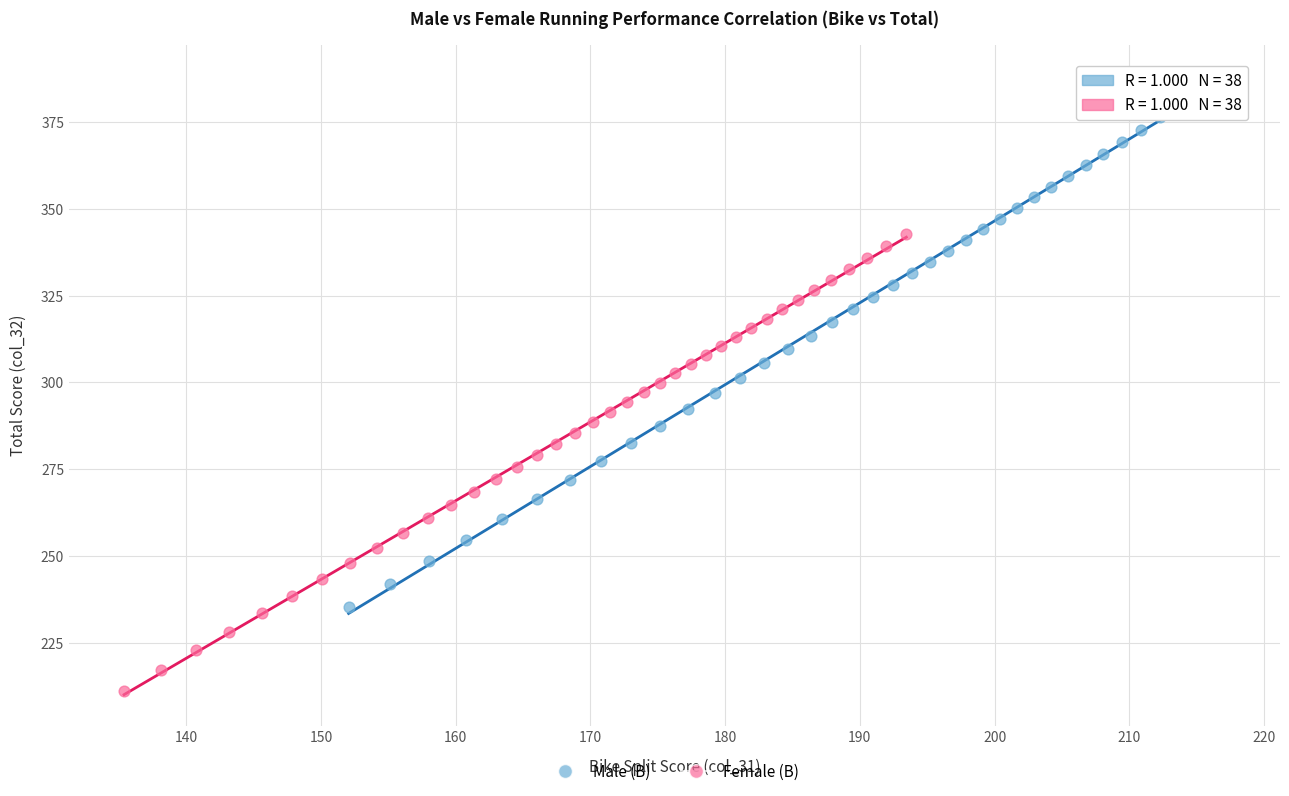

Which series has the widest spread of Y values?

Male (B)